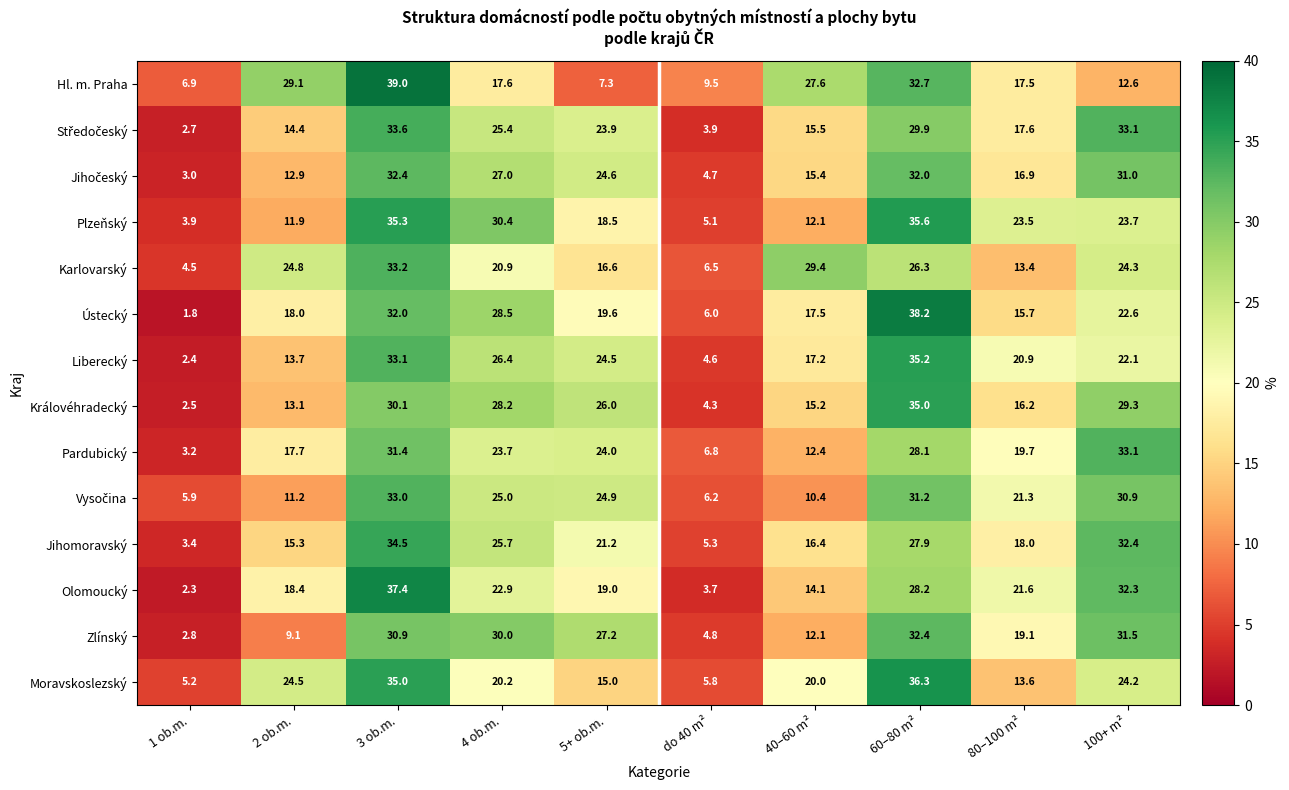

What value does the Karlovarský series have at 5+ ob.m.?

16.6